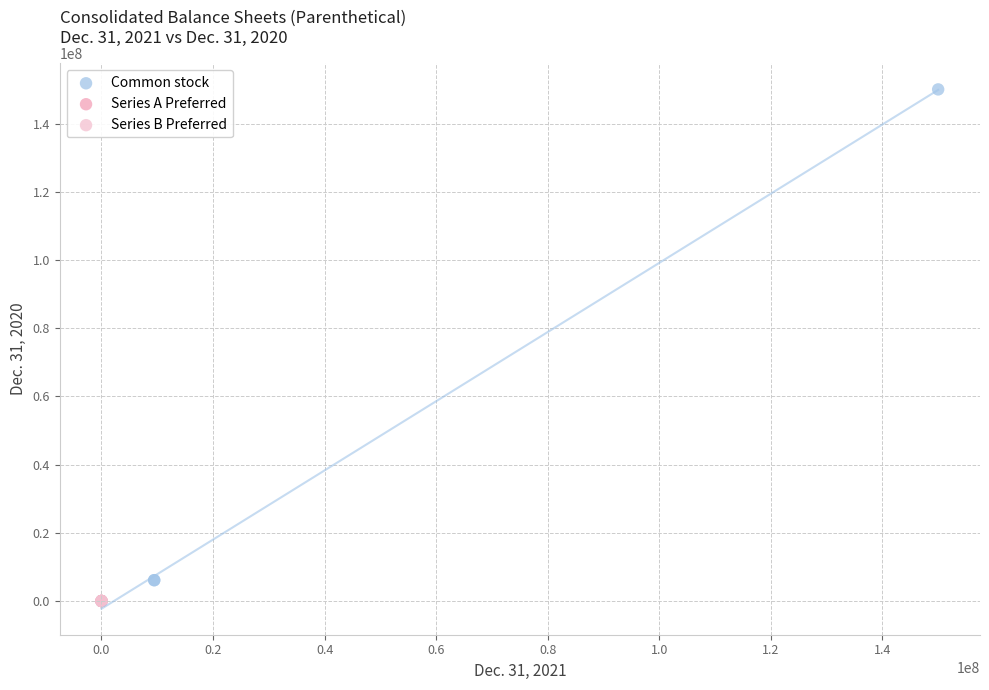

Which series reaches the maximum Y coordinate?

Common stock